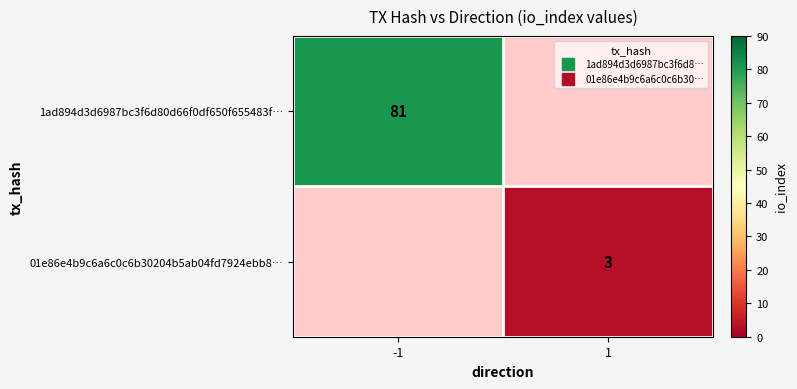

At which label is 1ad894d3d6987bc3f6d80d66f0df650f655483f… closest to 81?

-1